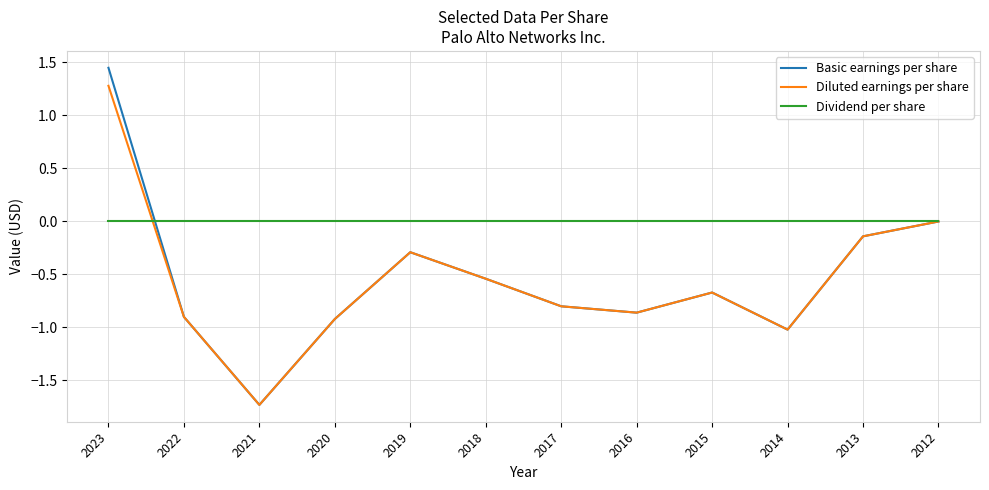

True or false: Dividend per share and Diluted earnings per share cross at least once.

True